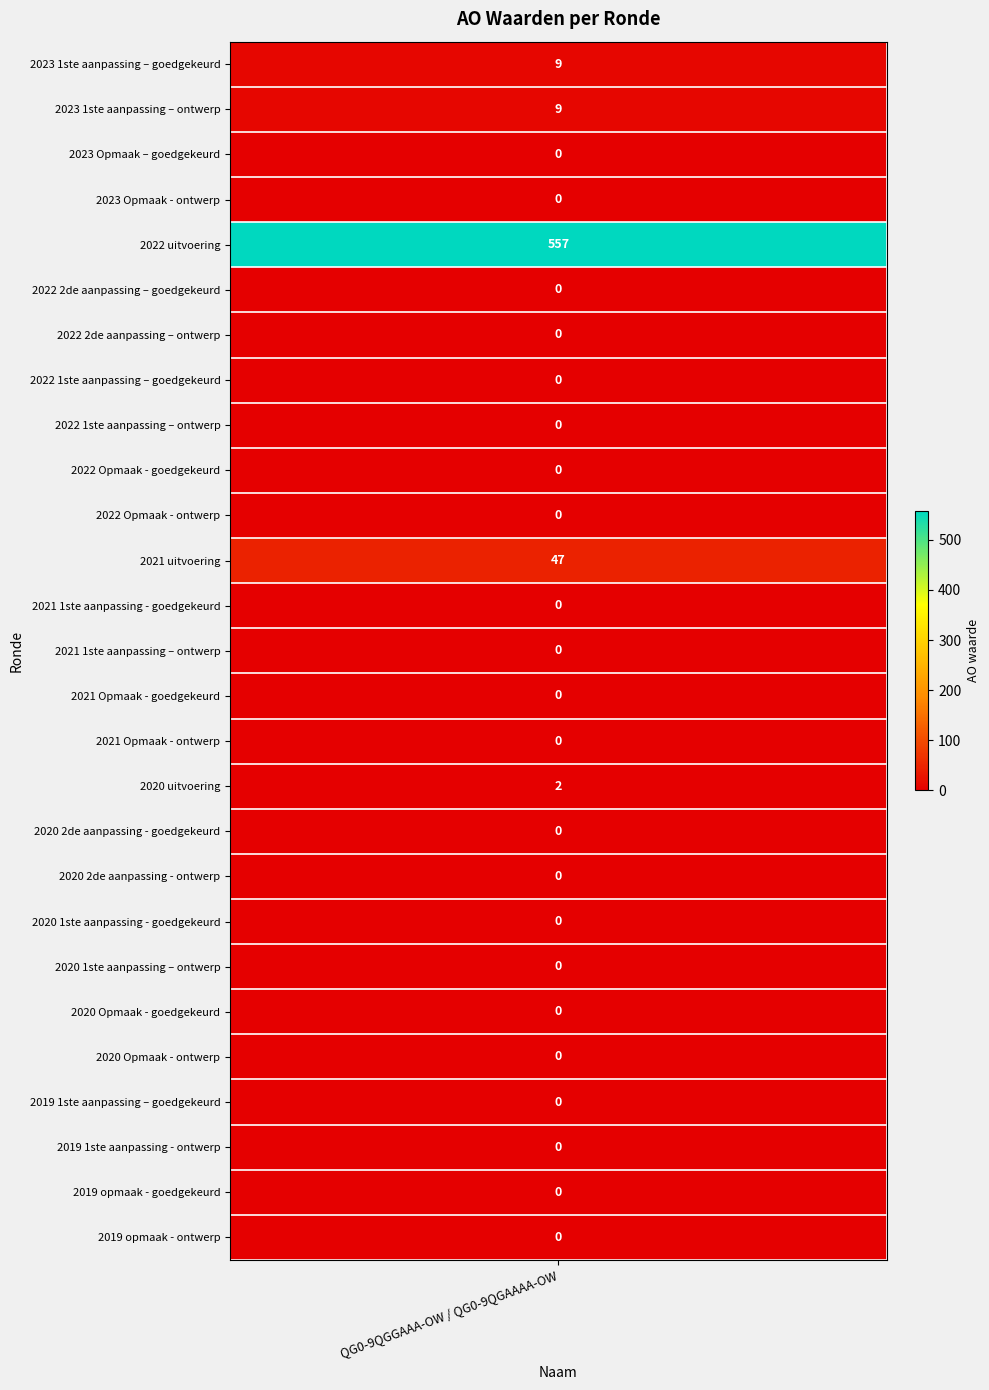

Reading right to left, what are all the values shown in this chart?

0	0	0	0	0	0	0	0	0	0	2	0	0	0	0	47	0	0	0	0	0	0	557	0	0	9	9